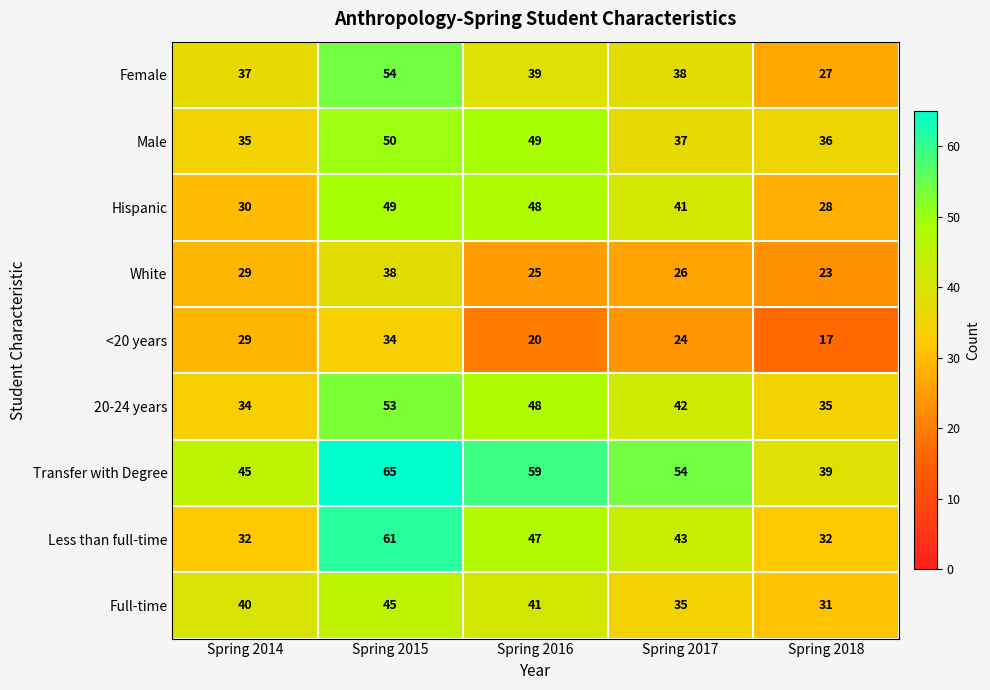

List the series in order of their peak value, lowest first.

<20 years, White, Full-time, Hispanic, Male, 20-24 years, Female, Less than full-time, Transfer with Degree